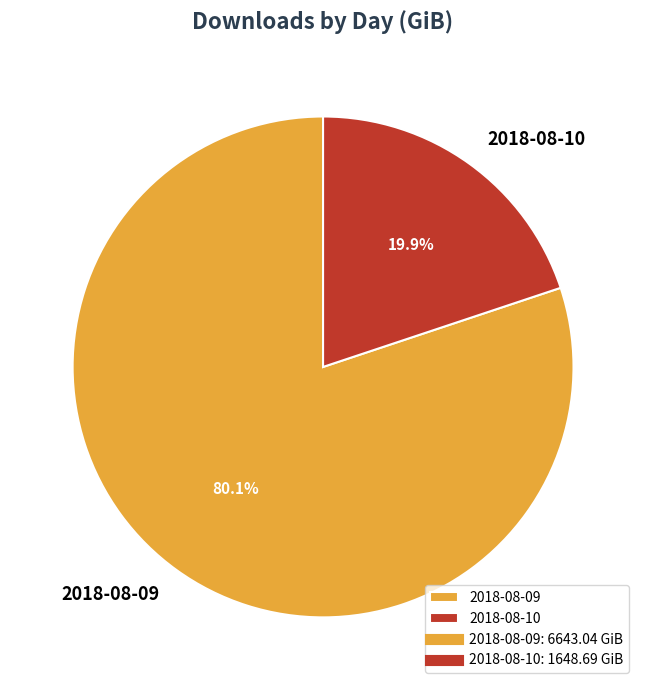

Does 2018-08-09 account for over 50% of the chart?

Yes